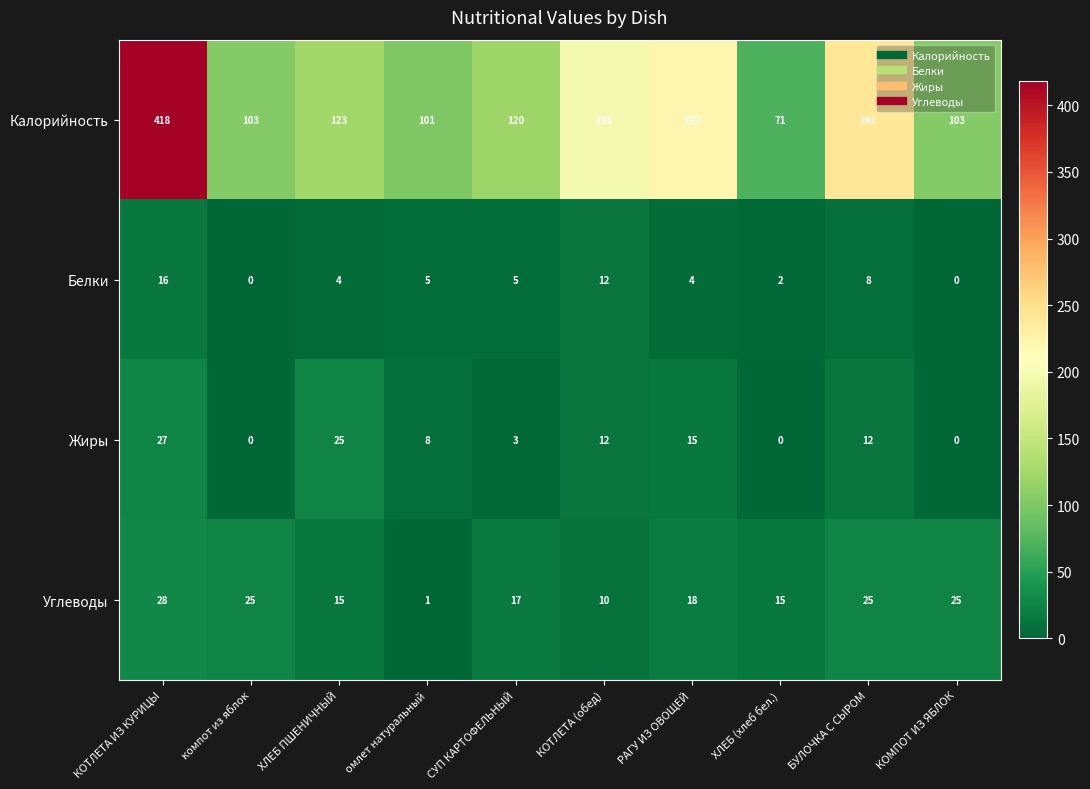

What is the difference between the highest and lowest values at КОТЛЕТА ИЗ КУРИЦЫ?

402